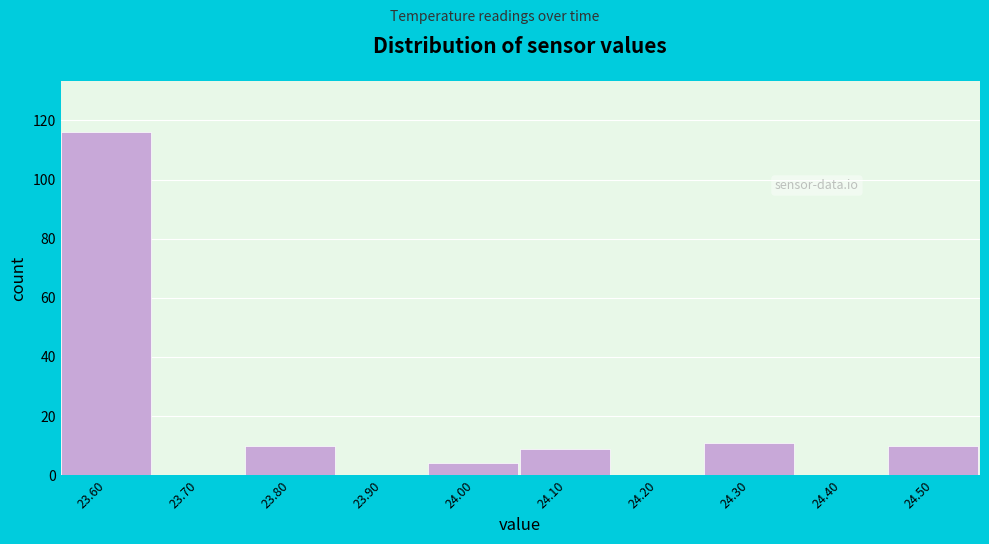

Reading left to right, transcribe all the data shown in this chart.

23.60=116	23.70=0	23.80=10	23.90=0	24.00=4	24.10=9	24.20=0	24.30=11	24.40=0	24.50=10